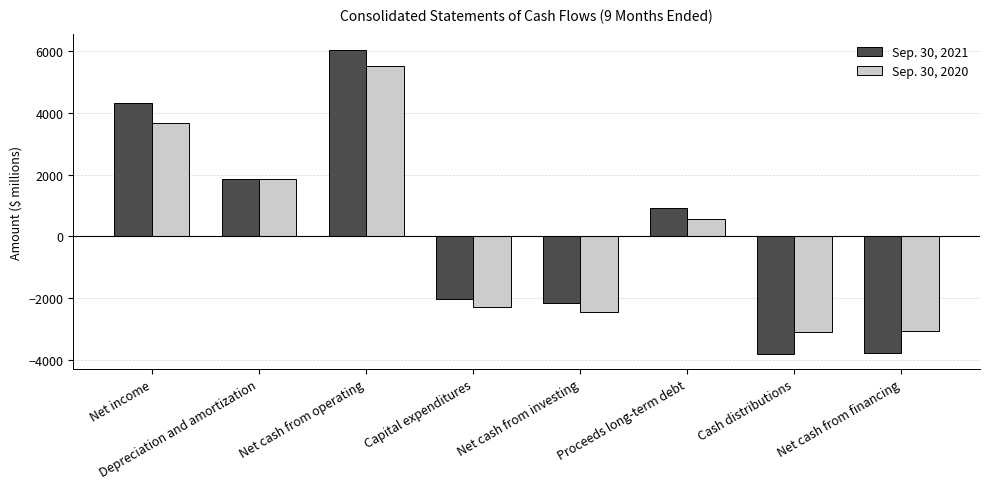

What is the sum of the Sep. 30, 2020 values at Proceeds long-term debt and Depreciation and amortization?

2423